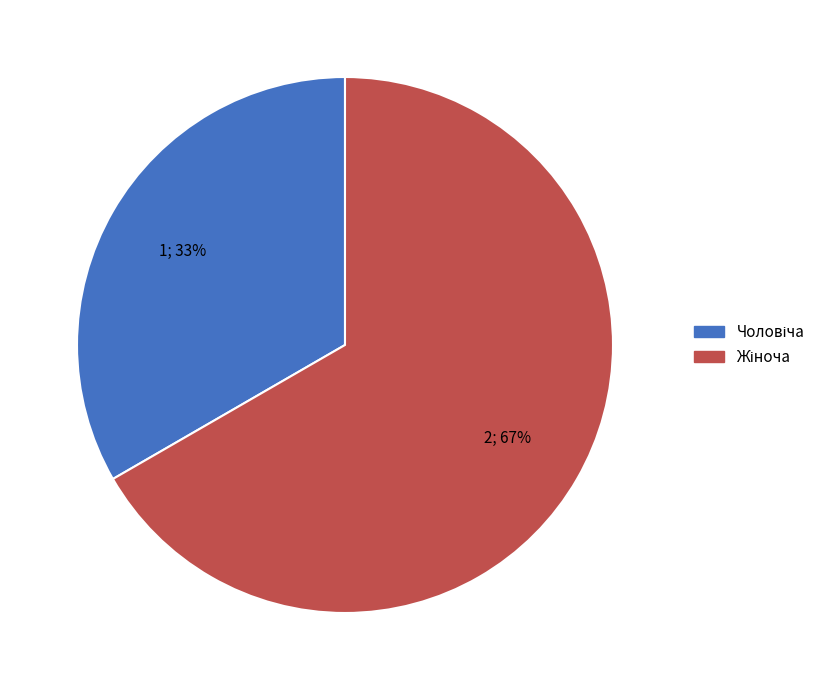

To the nearest percent, what is the average slice percentage?

50%